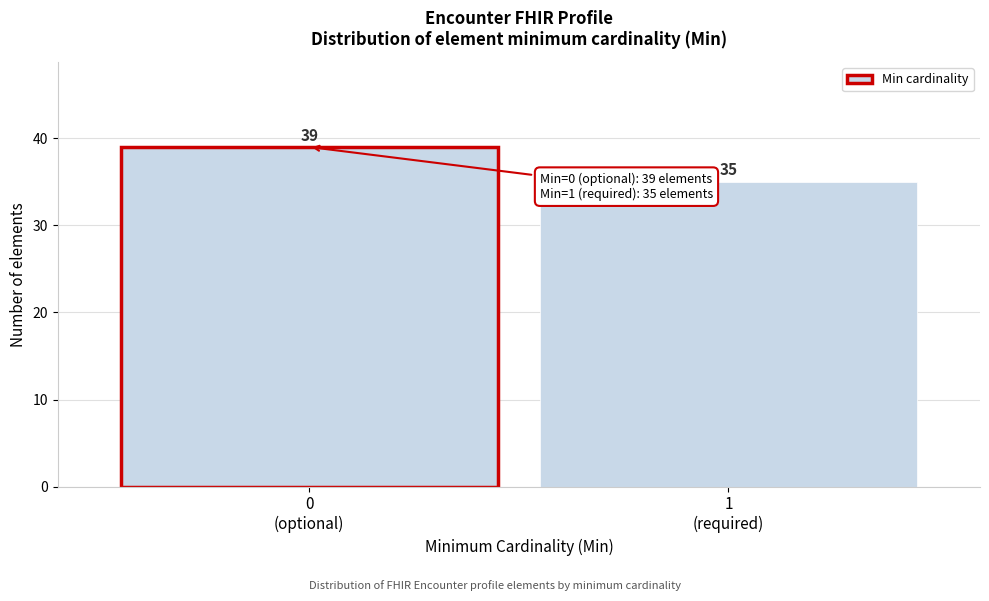

Reading left to right, extract all data points from this chart.

39	35